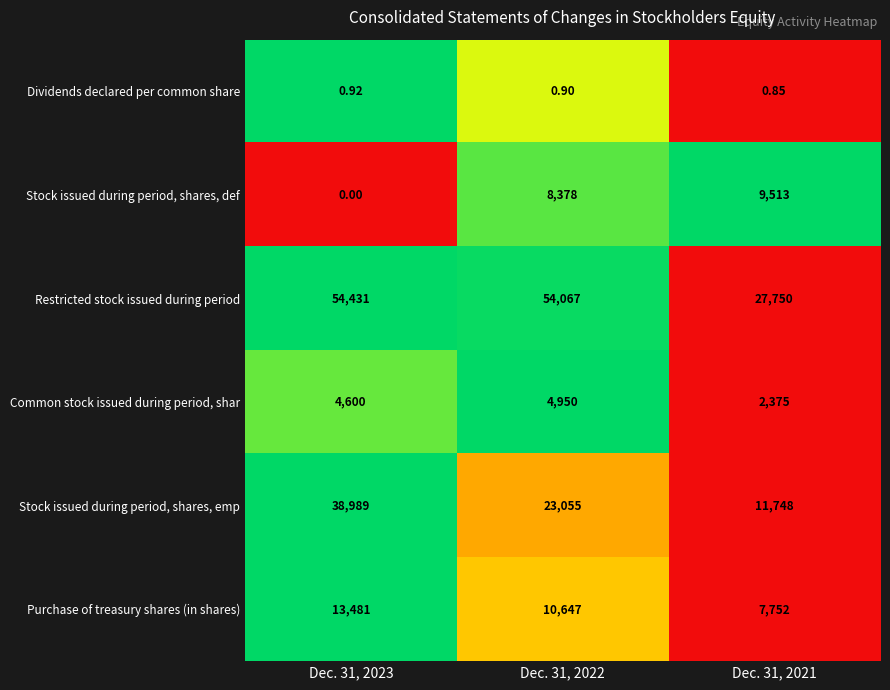

Is the value of Dividends declared per common share at Dec. 31, 2022 greater than the value of Common stock issued during period, shar at Dec. 31, 2023?

No